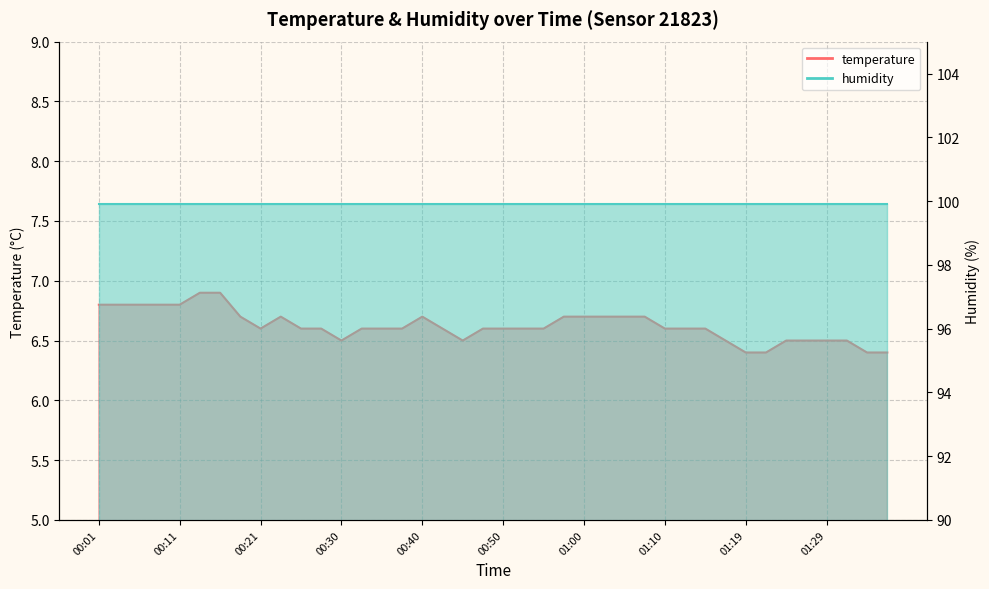

The chart shows a value of 6.6 at 01:10. True or false?

True